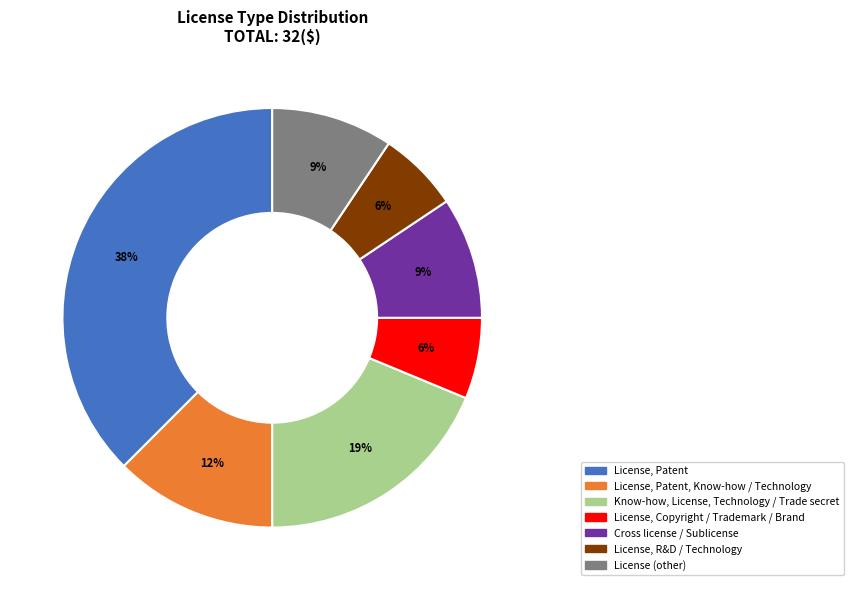

How many segments does this pie chart have?

7